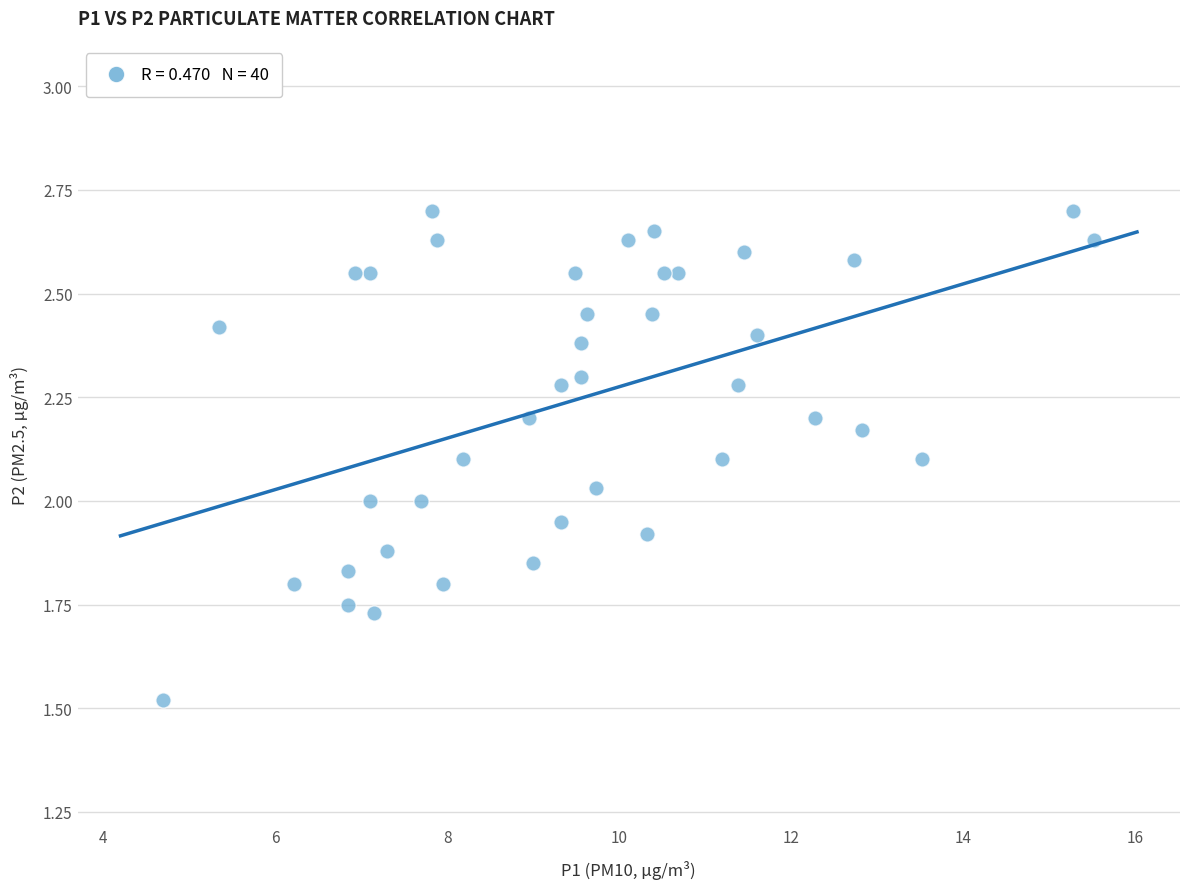

What is the range of X values (max minus min)?

10.8